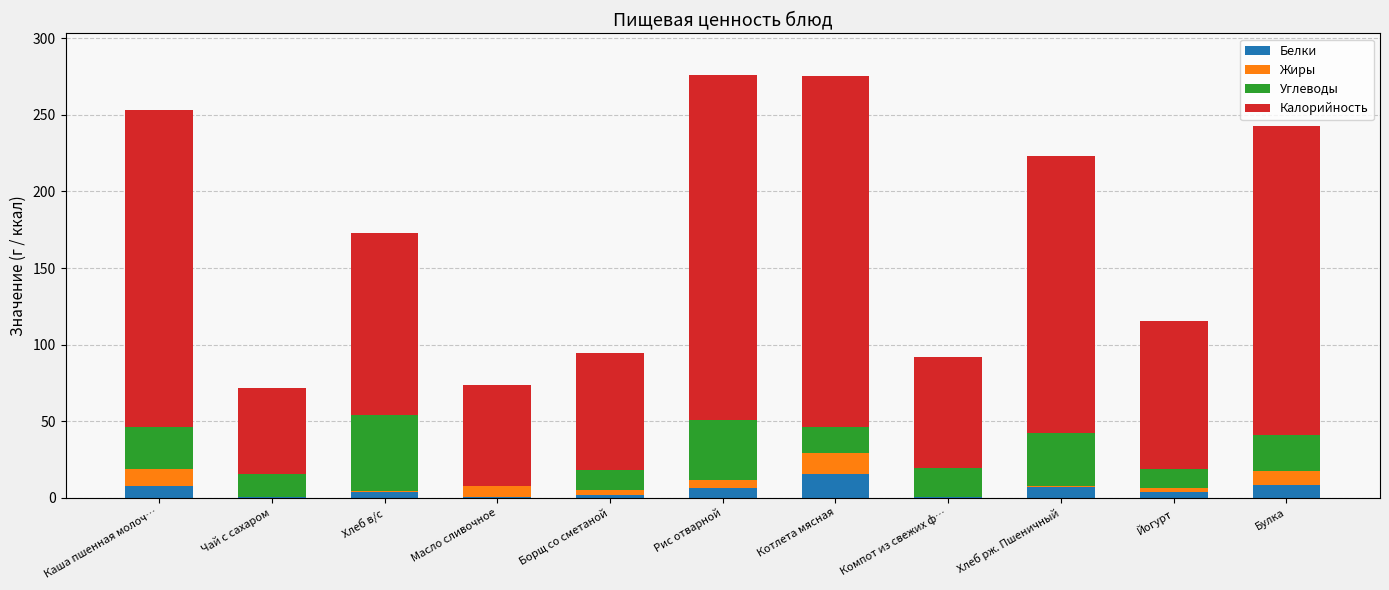

What is the total value across all series at Котлета мясная?

275.3